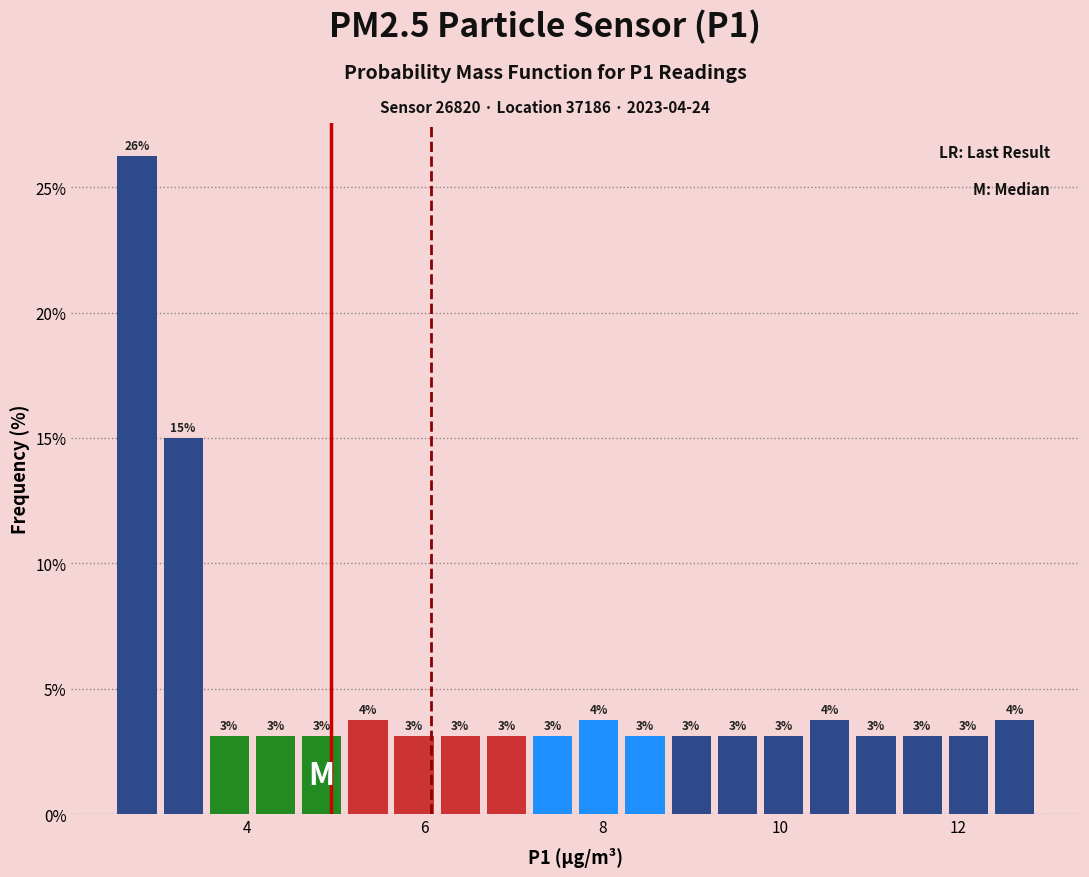

Read against the x-axis, roughly where is the centre of the tallest bar?

2.8